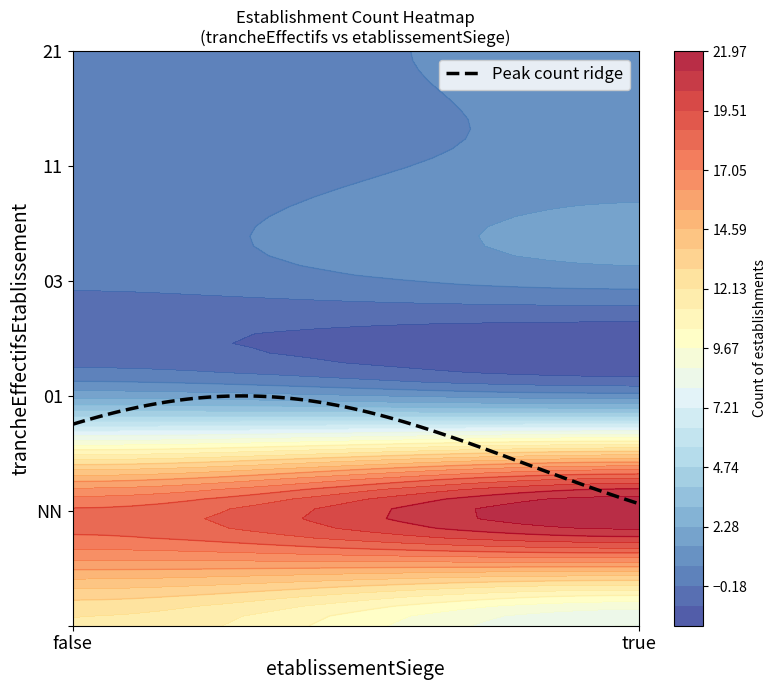

What is the highest value of the true series?

22